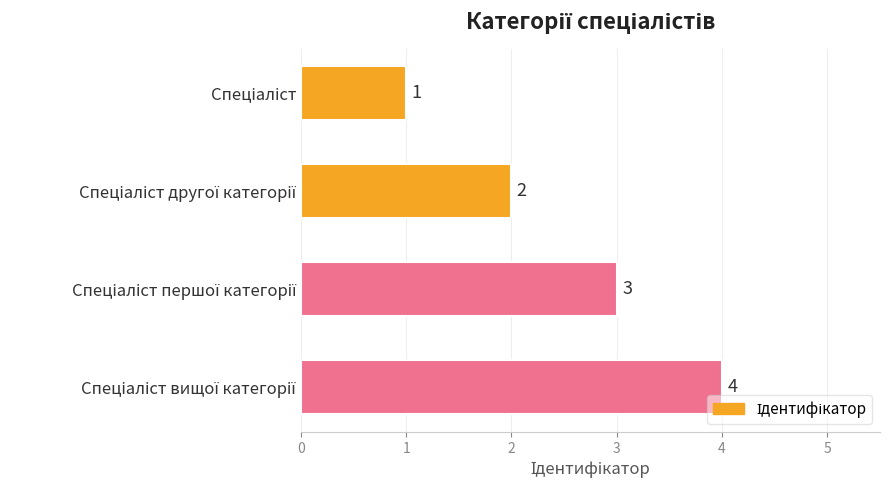

How many values are between 2 and 4?

3